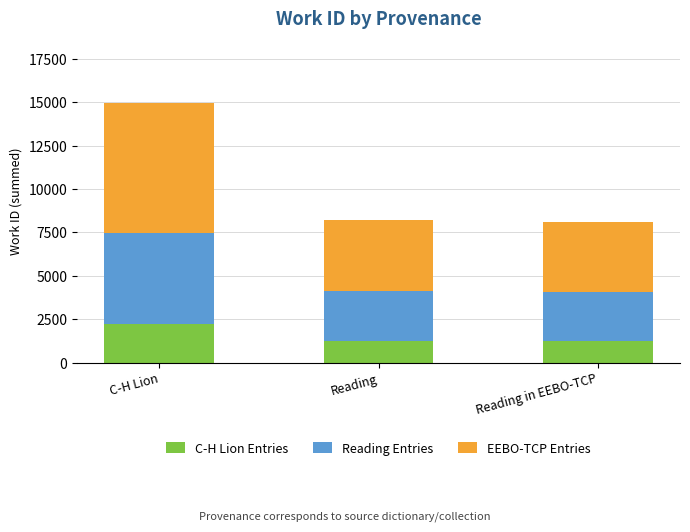

At which label is C-H Lion Entries closest to 1730?

Reading